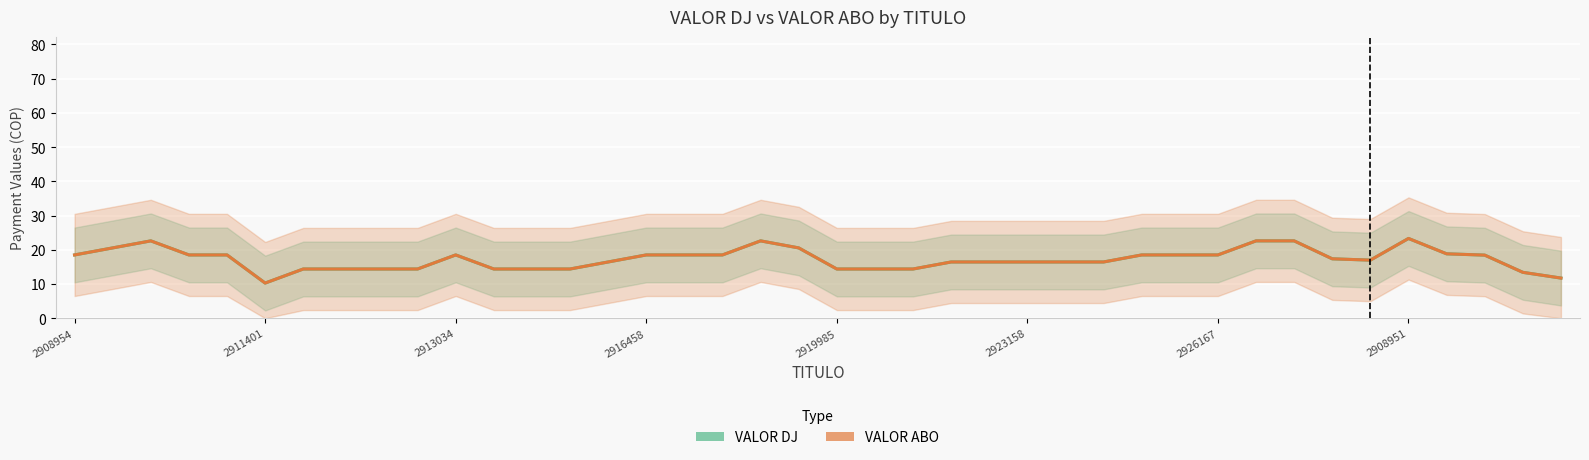

What is the maximum value shown in the chart?

23.3